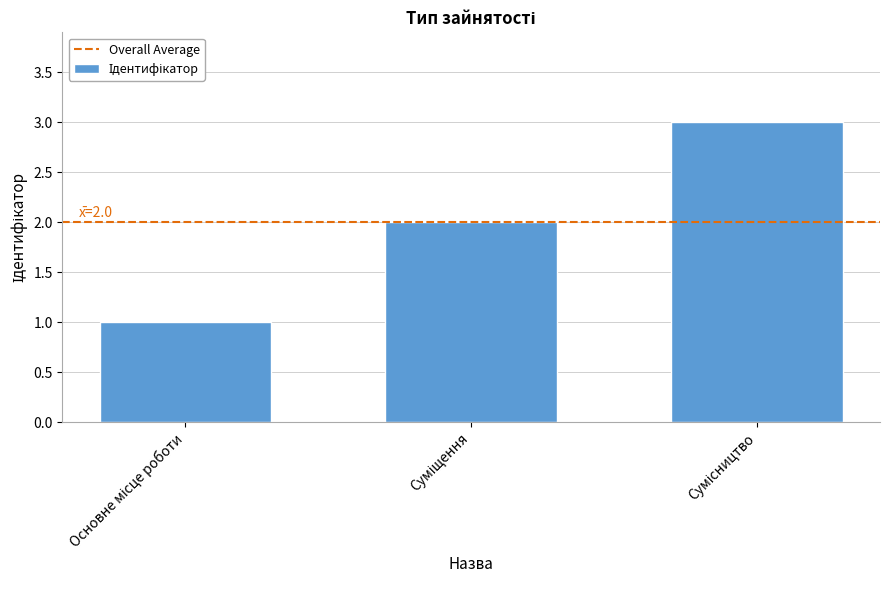

Reading left to right, list all the values displayed in this chart.

1	2	3